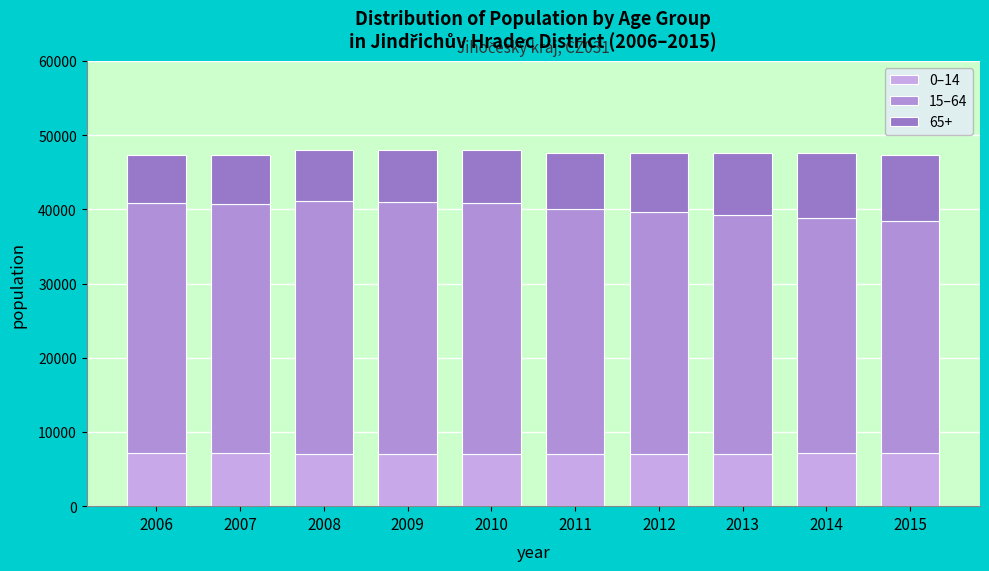

Does the chart contain stacked bars?

Yes